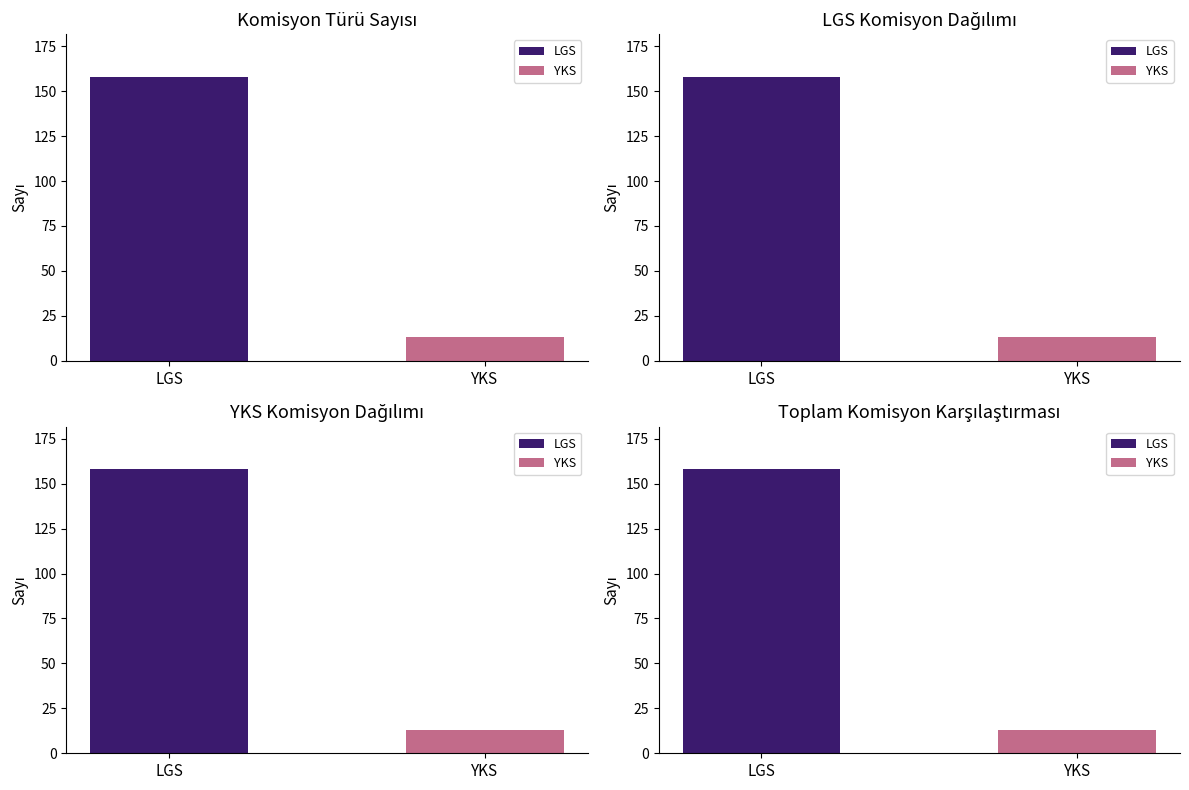

What is the label of the 1st bar from the left?

LGS